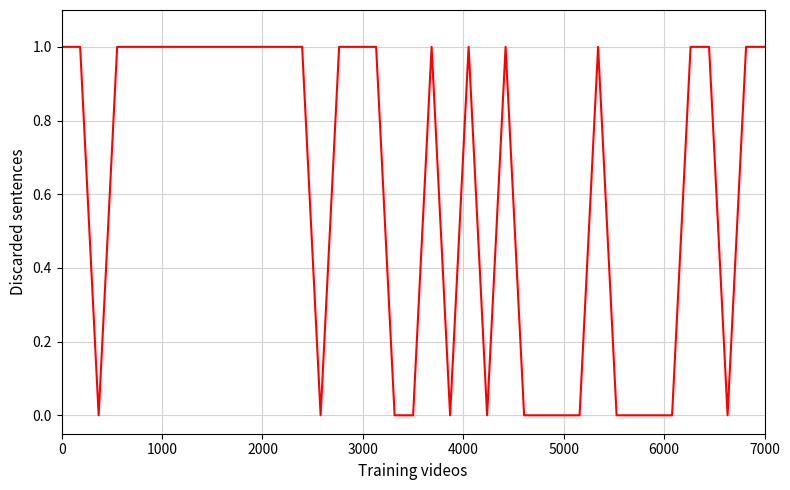

True or false: the data has more than 1 interior local peaks.

True